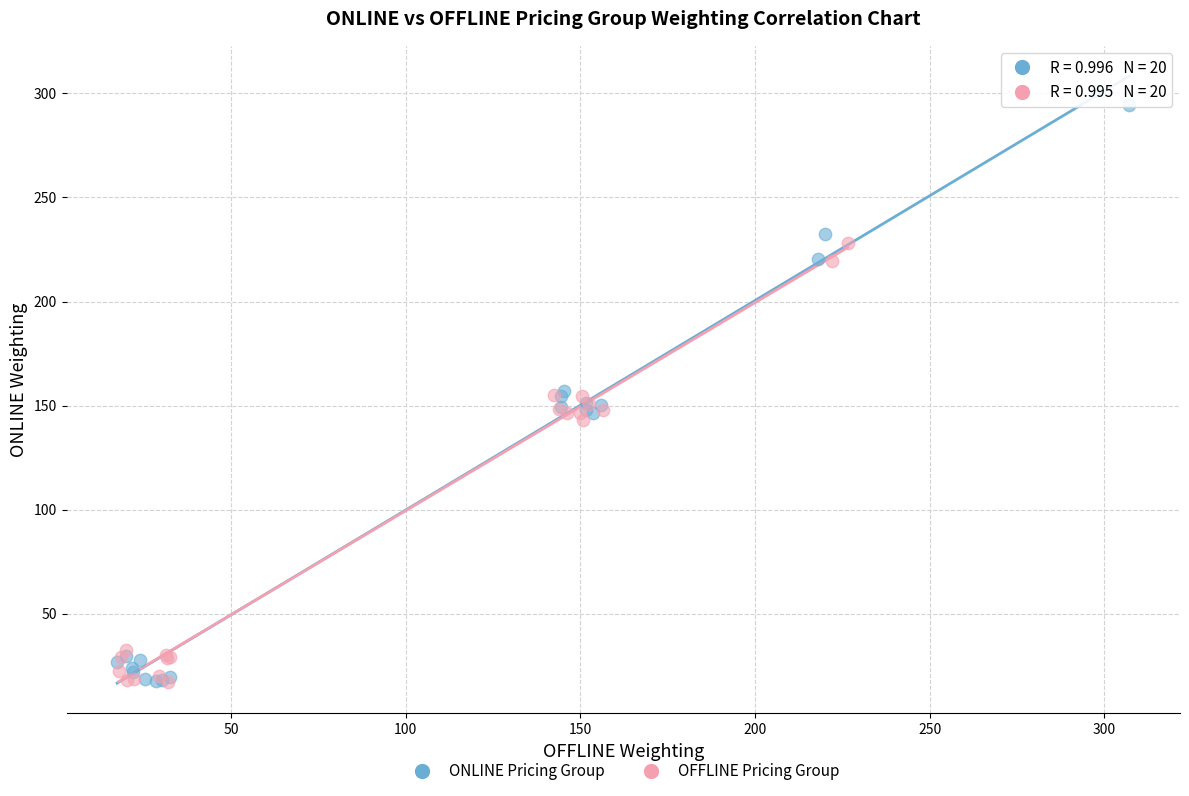

What are all the series names shown in the legend?

ONLINE Pricing Group, OFFLINE Pricing Group